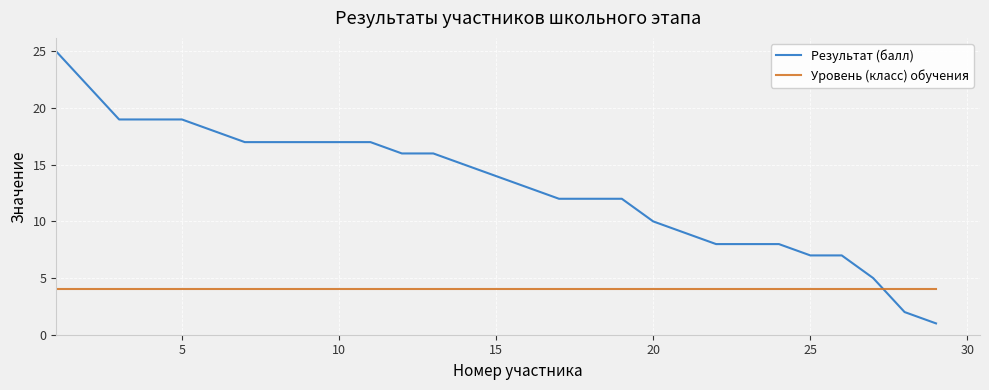

How many lines are shown in the chart?

2